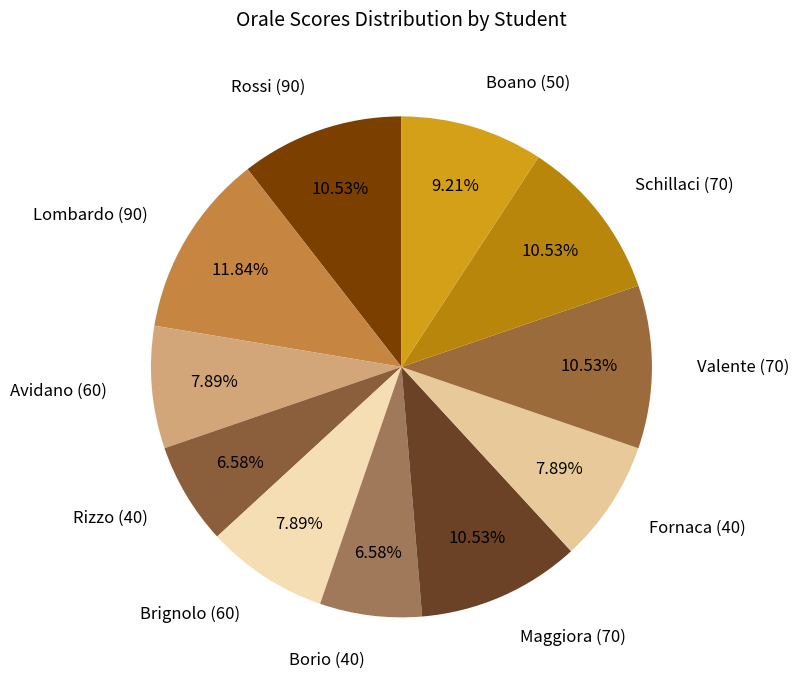

Count the number of slices in the pie.

11